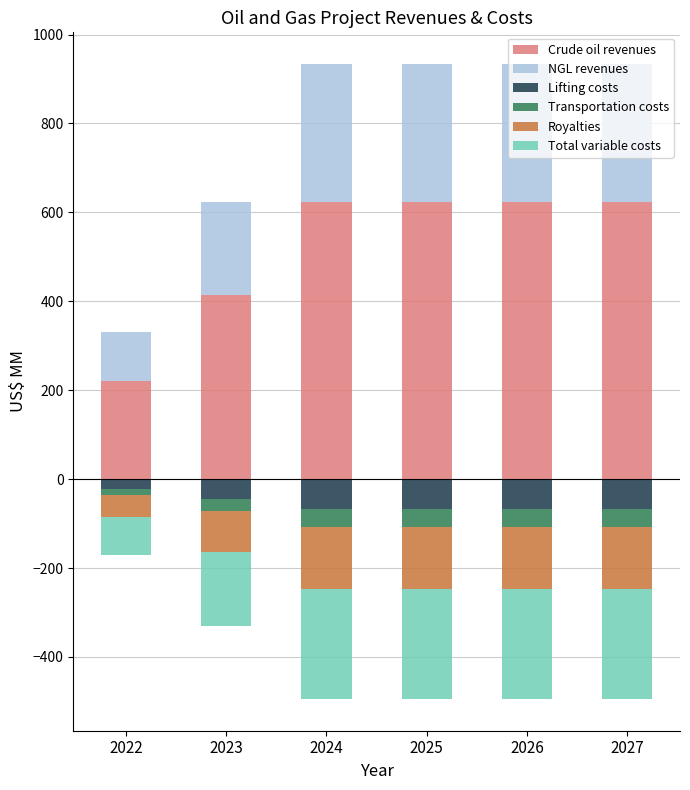

What is the difference between the maximum and minimum values in the NGL revenues series?

200.9